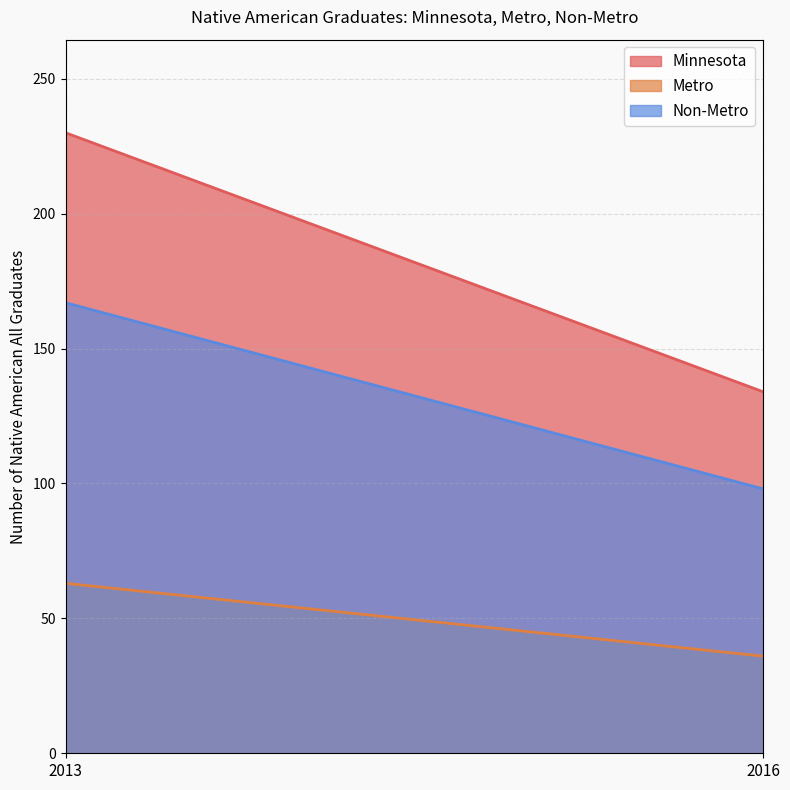

What are all the series names shown in the legend?

Minnesota, Metro, Non-Metro